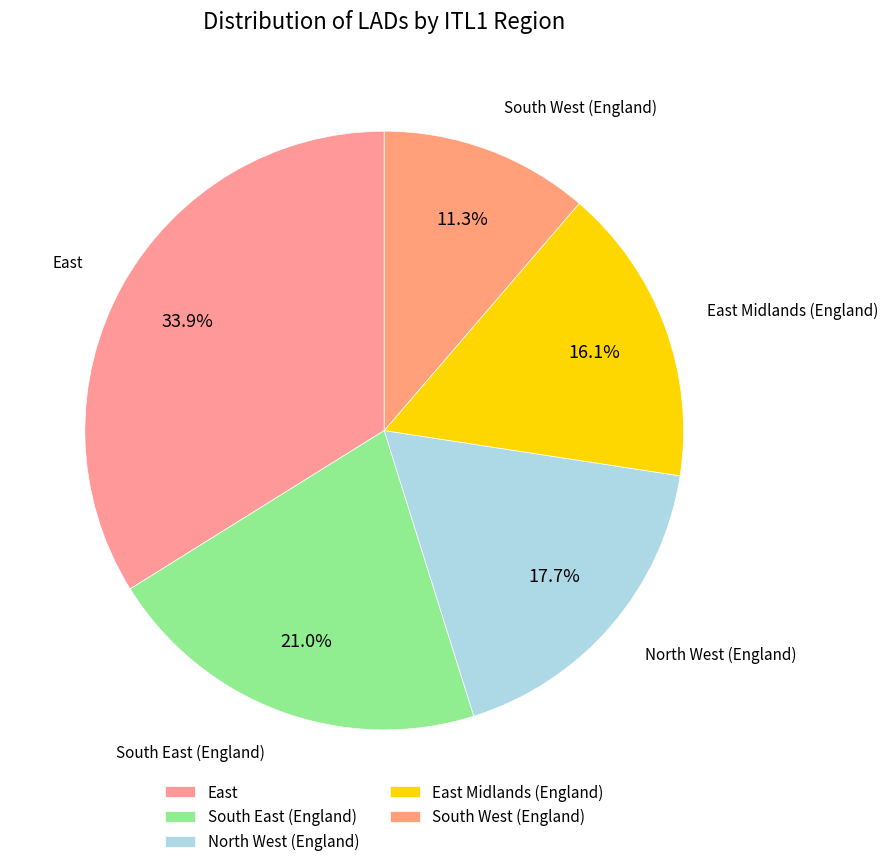

Is there a majority slice in this chart?

No